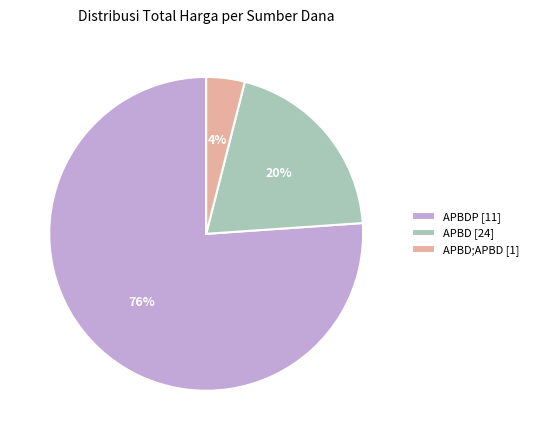

What is the largest slice in the pie chart?

APBDP [11]